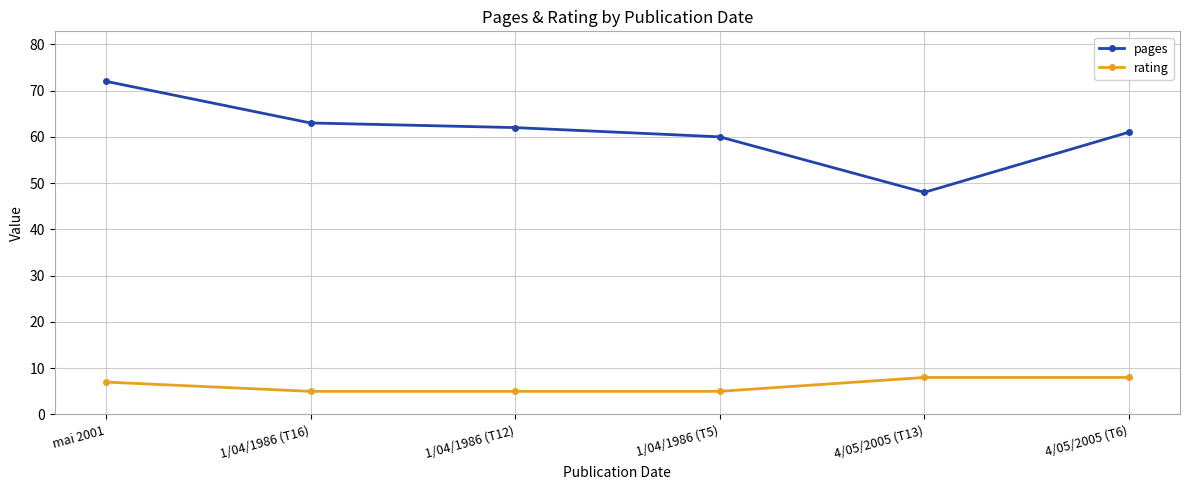

Is this an area chart (filled region under the line)?

No